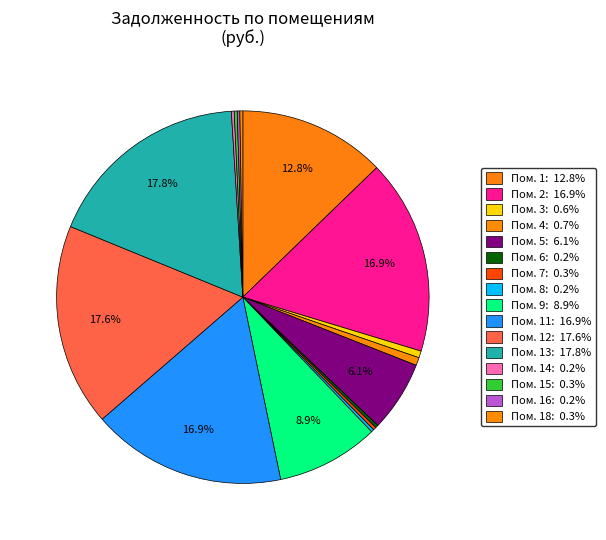

What is the largest slice in the pie chart?

13